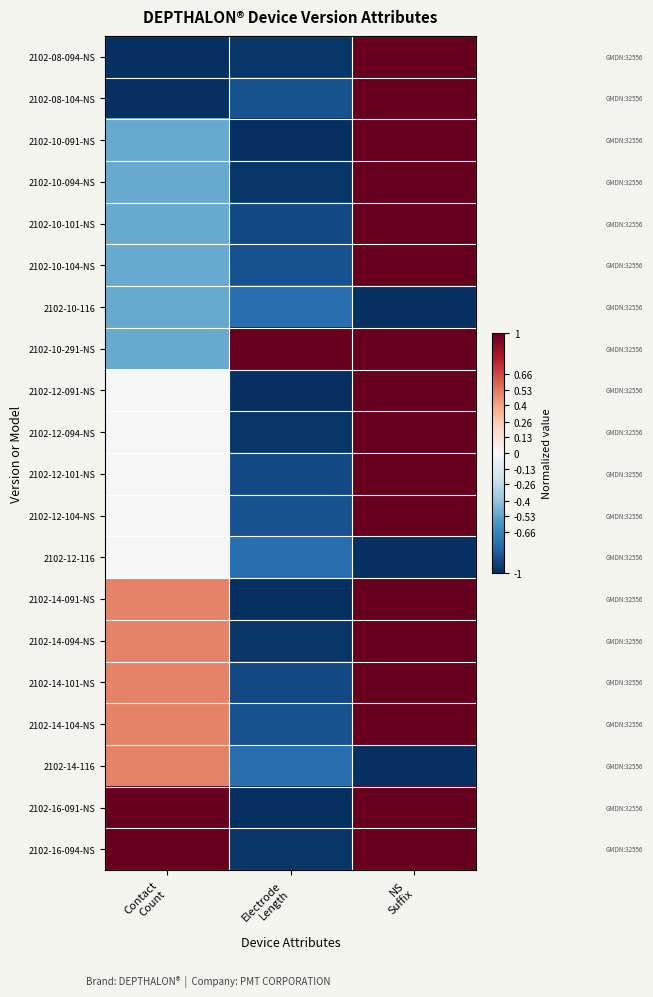

At which category is the sum across all series the highest?

NS
Suffix